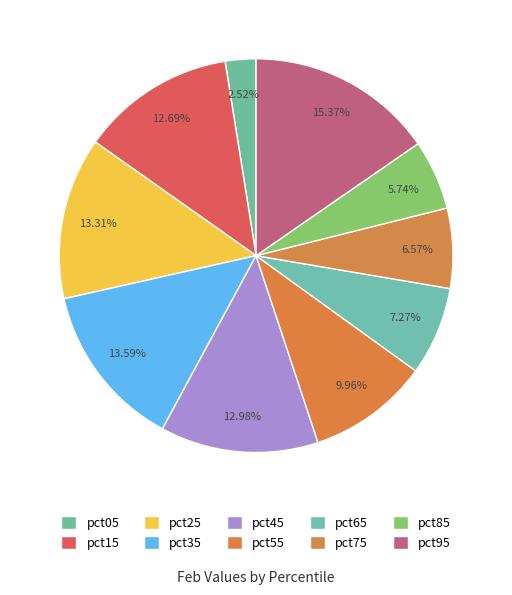

How many slices are in this pie chart?

10